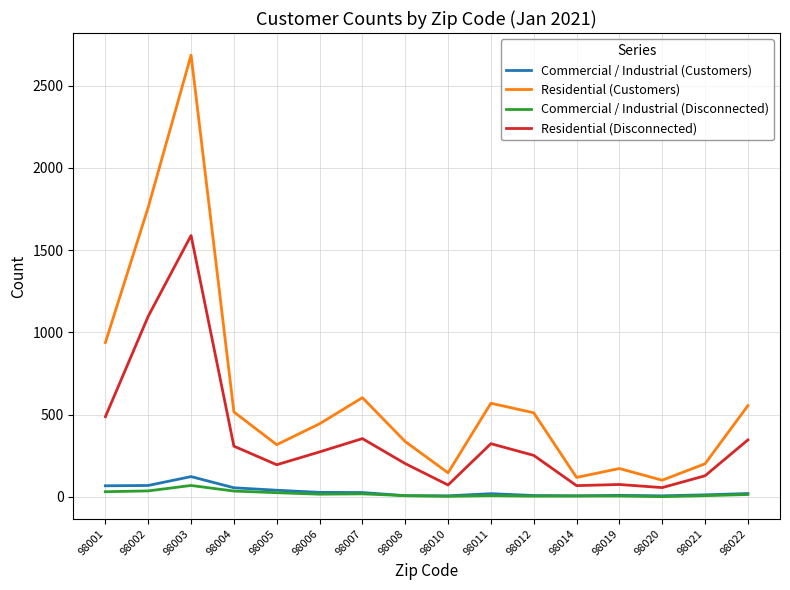

Is it true that Residential (Customers) equals 603 at 98007?

True